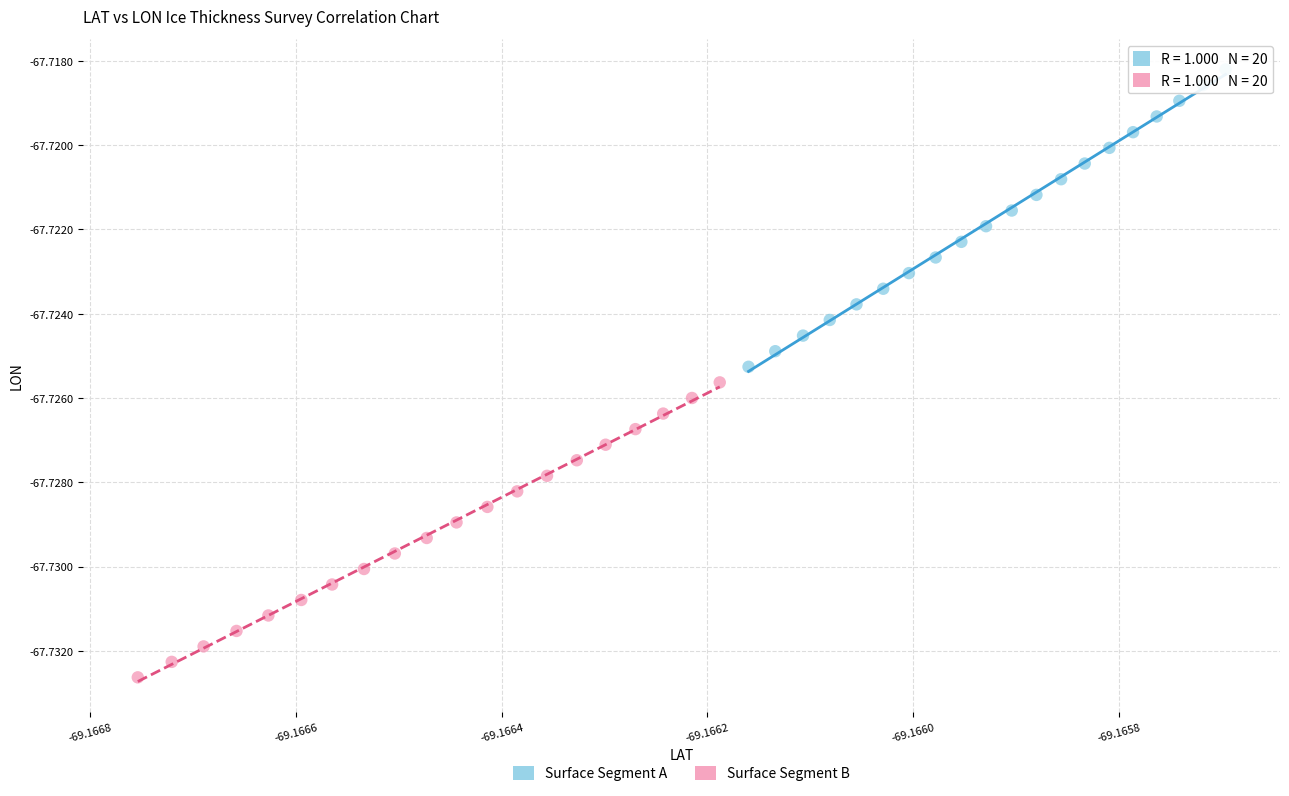

Which series has the largest Y range (max minus min)?

Surface Segment A